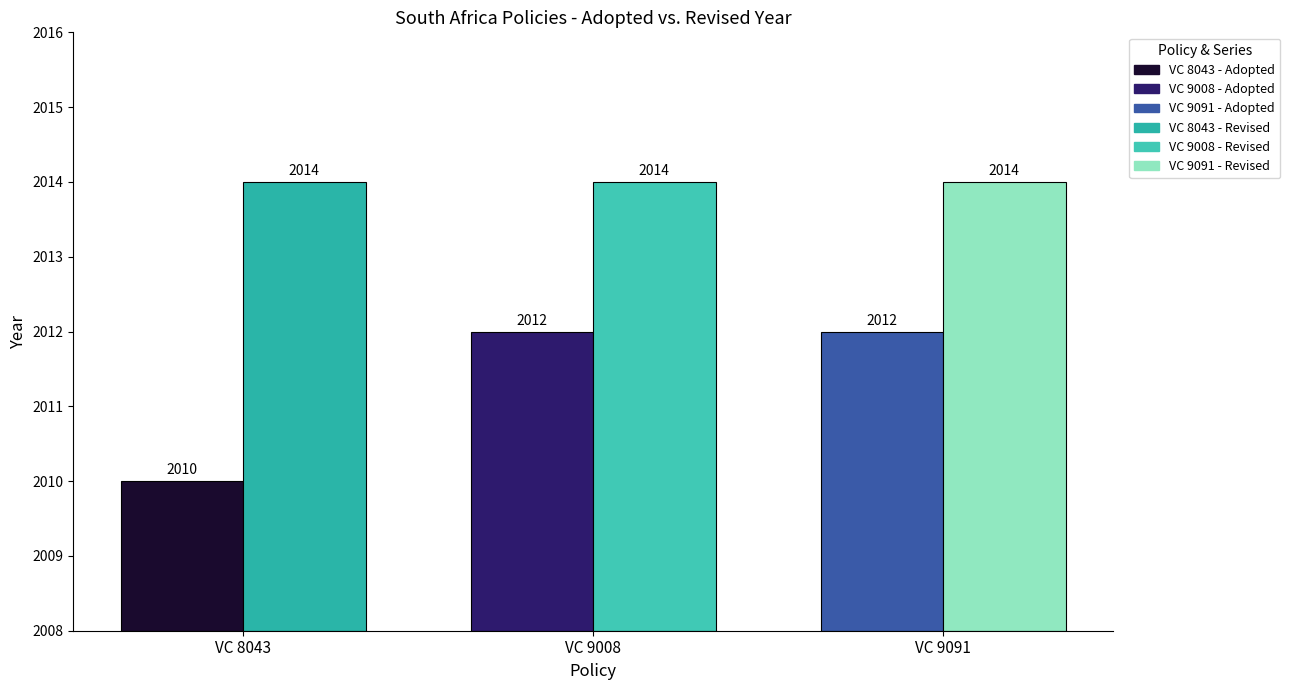

How many values in the Adopted series are below 2012?

1